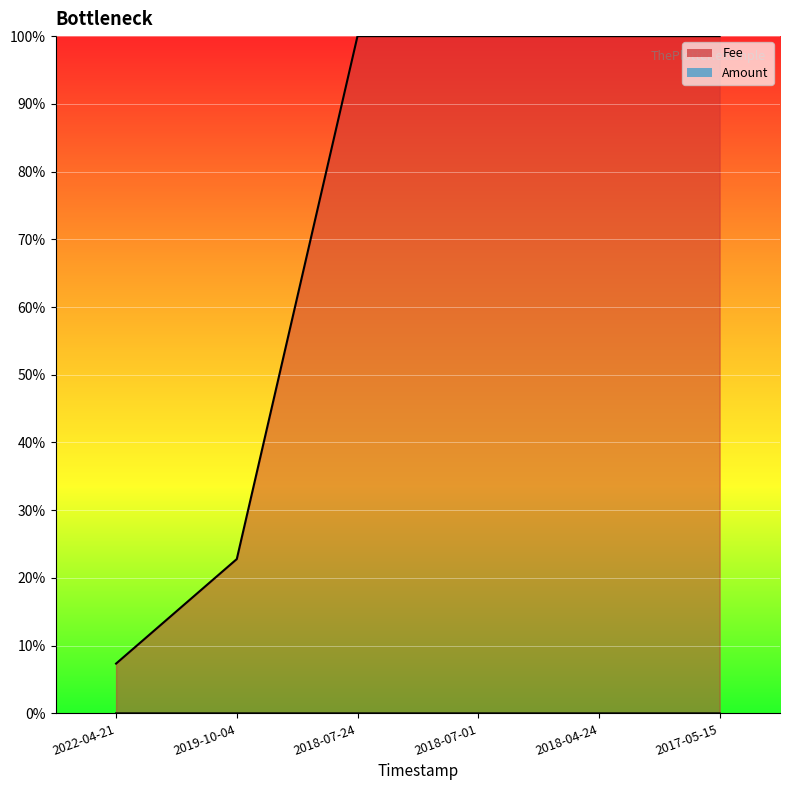

The Fee series shows 0.7 at 2018-07-24. True or false?

False